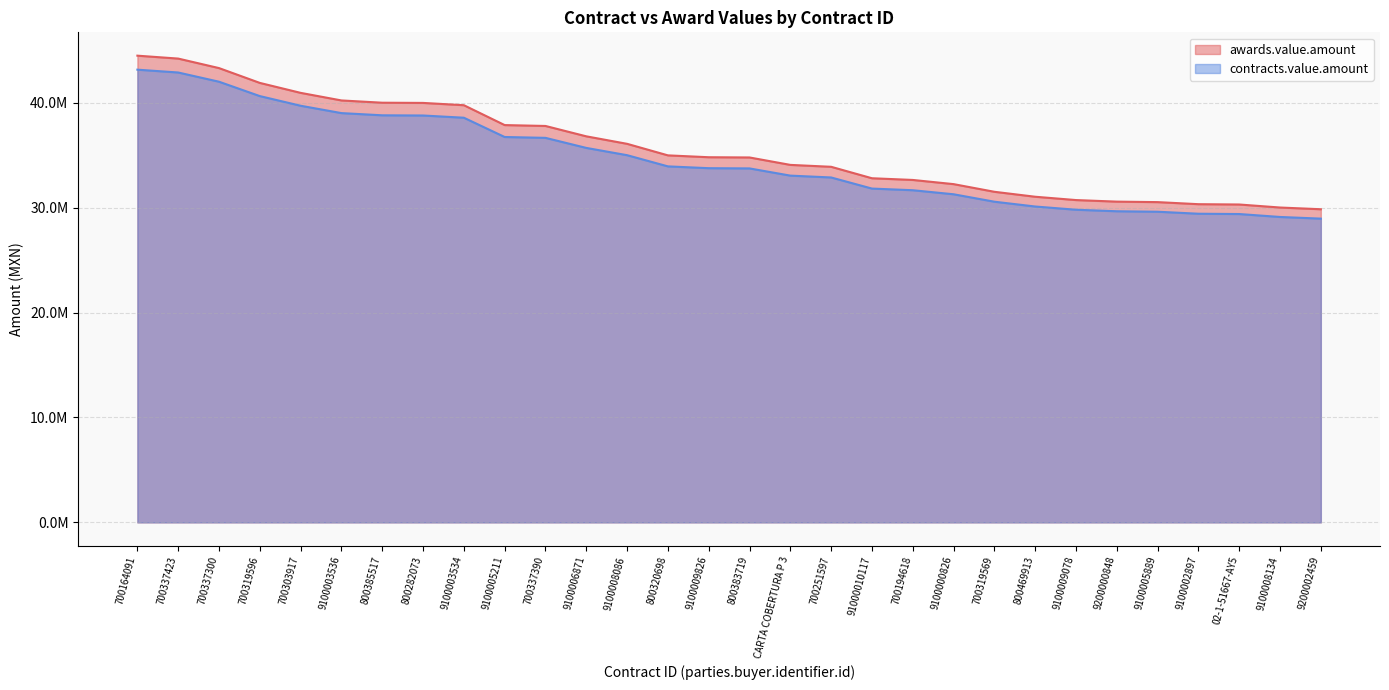

What is the spread (max minus min) of values at 700337300?

1298948.4